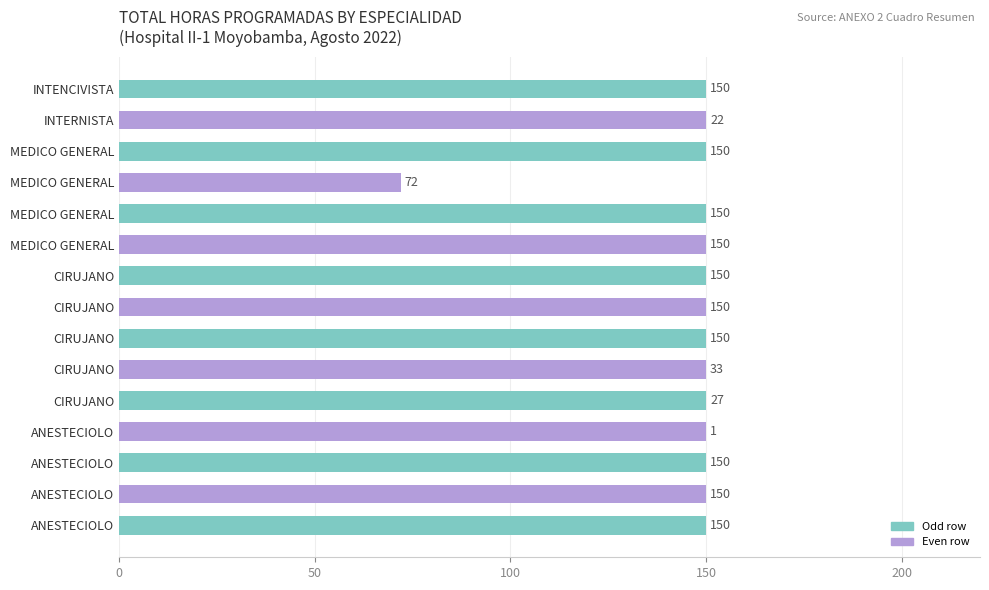

Are the bars horizontal?

Yes